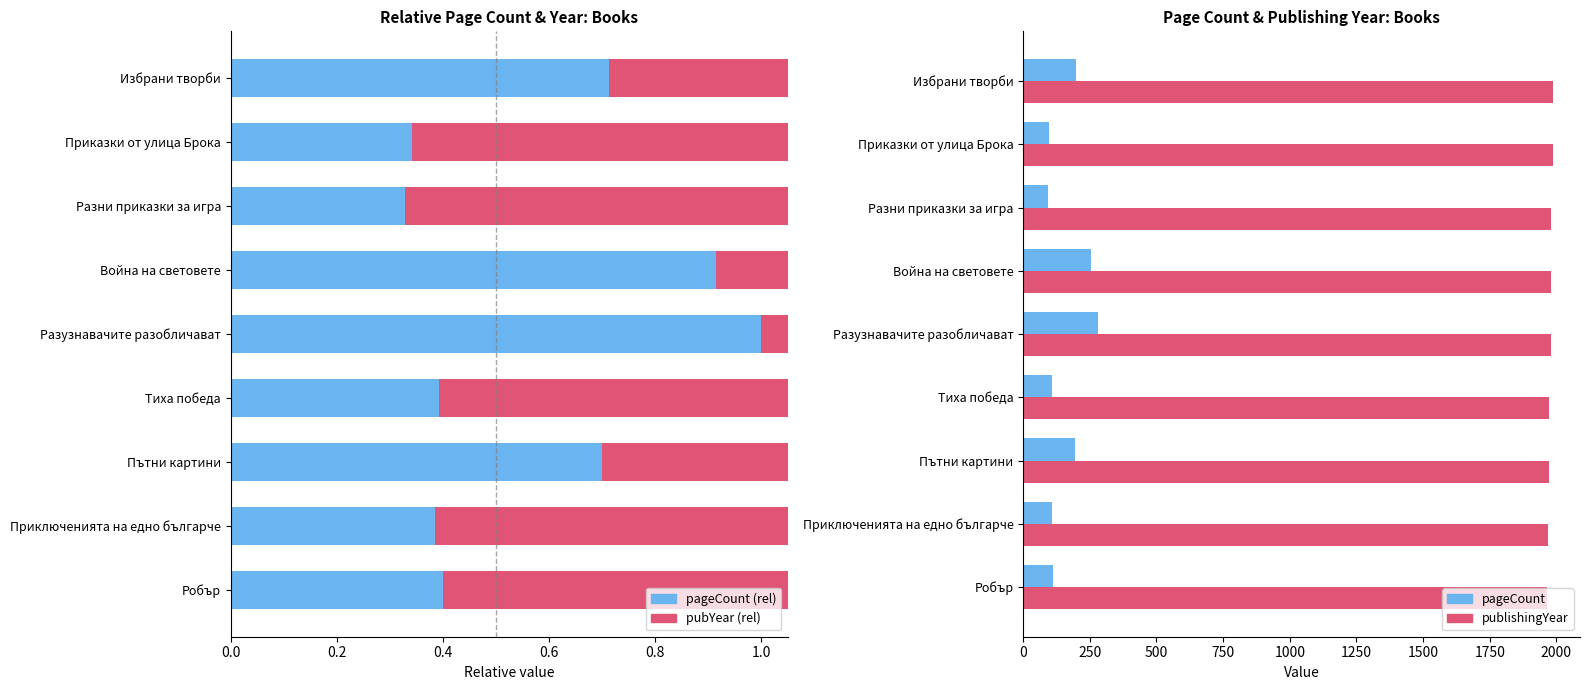

Which series has the largest total across all categories?

publishingYear